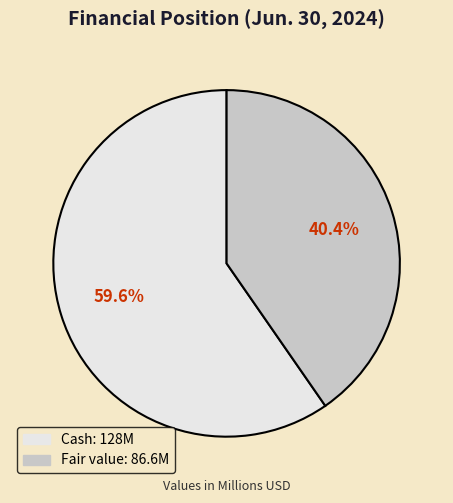

Is there any slice that represents more than half of the pie?

Yes